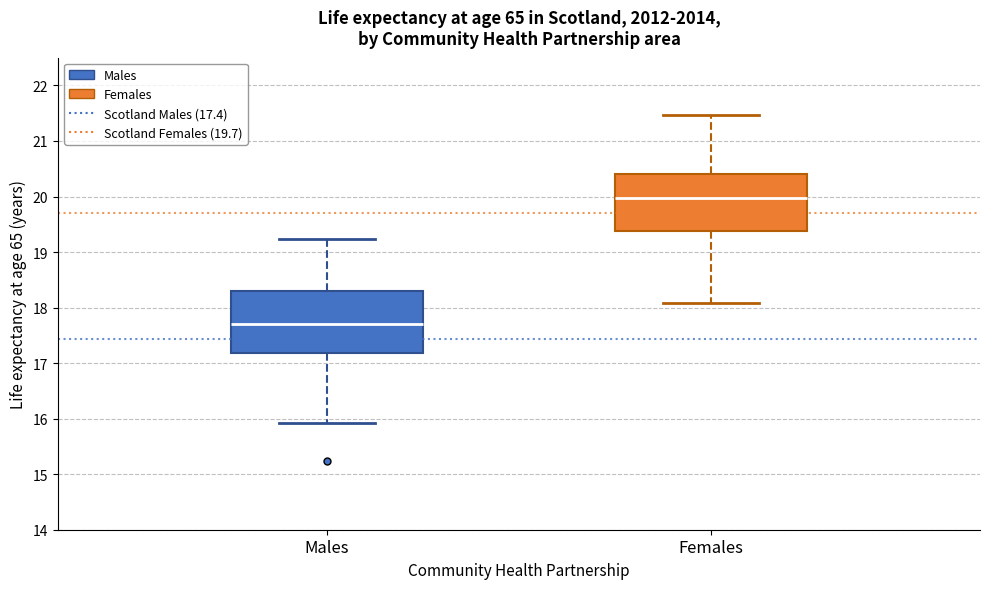

Reading left to right, transcribe this box plot: for each box, give where its median line is, the range the box spans, and where its two whiskers end, as read against the y-axis. The values are not printed on the chart, so give them approximately, as read against the axis.

Males: median 17.7, box 17.2 to 18.3, whiskers 15.9 to 19.2
Females: median 20.0, box 19.4 to 20.4, whiskers 18.1 to 21.5